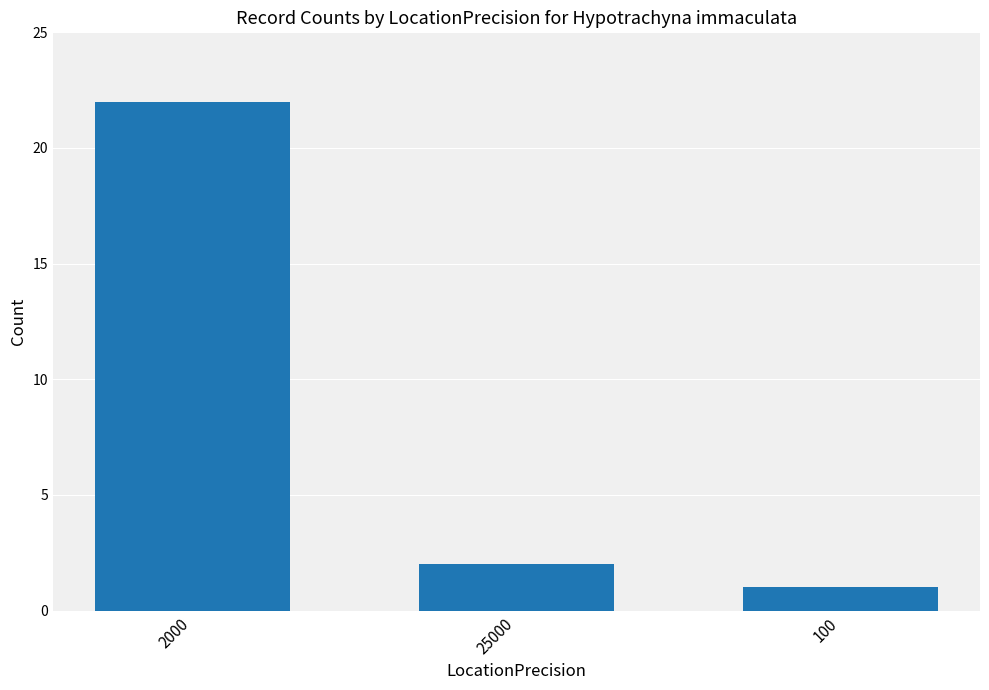

What is the difference between the maximum and minimum values?

21